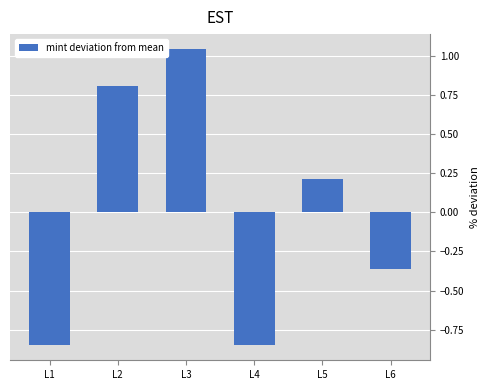

How many data points does each series have?

6